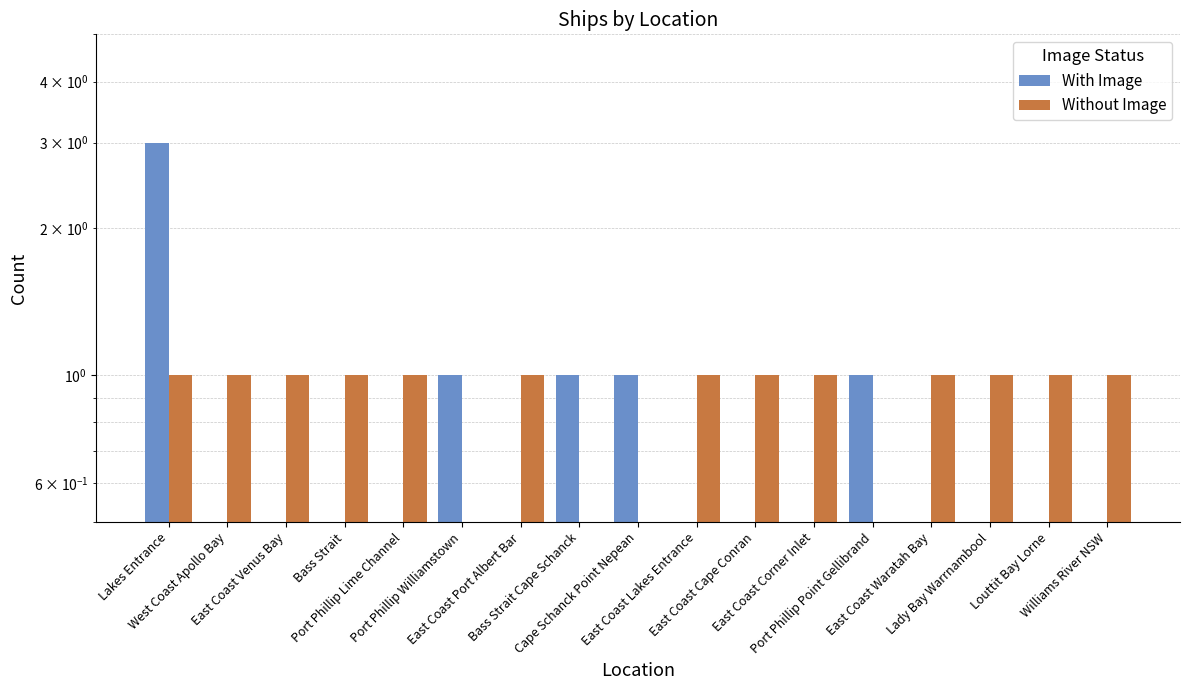

Reading right to left, transcribe all the data shown in this chart.

With Image: 0	0	0	0	1	0	0	0	1	1	0	1	0	0	0	0	3
Without Image: 1	1	1	1	0	1	1	1	0	0	1	0	1	1	1	1	1